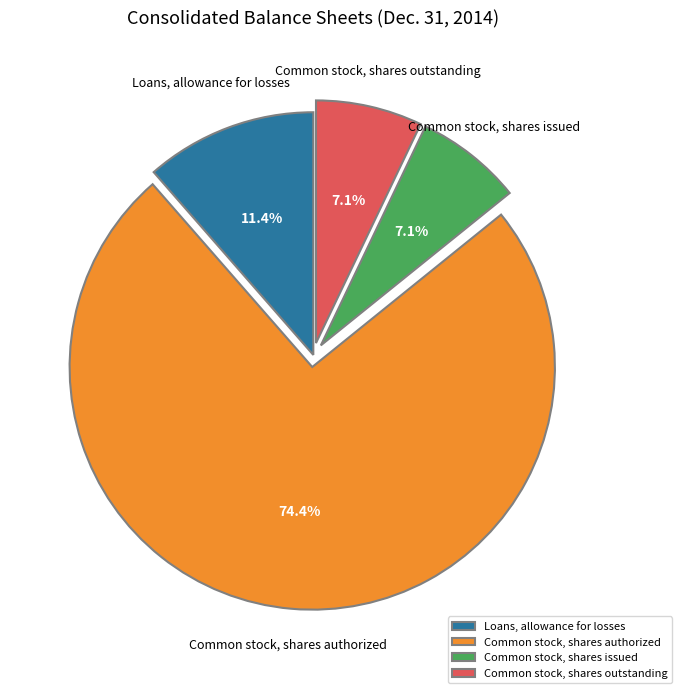

To the nearest percent, what percentage of the pie is Common stock, shares authorized?

74%